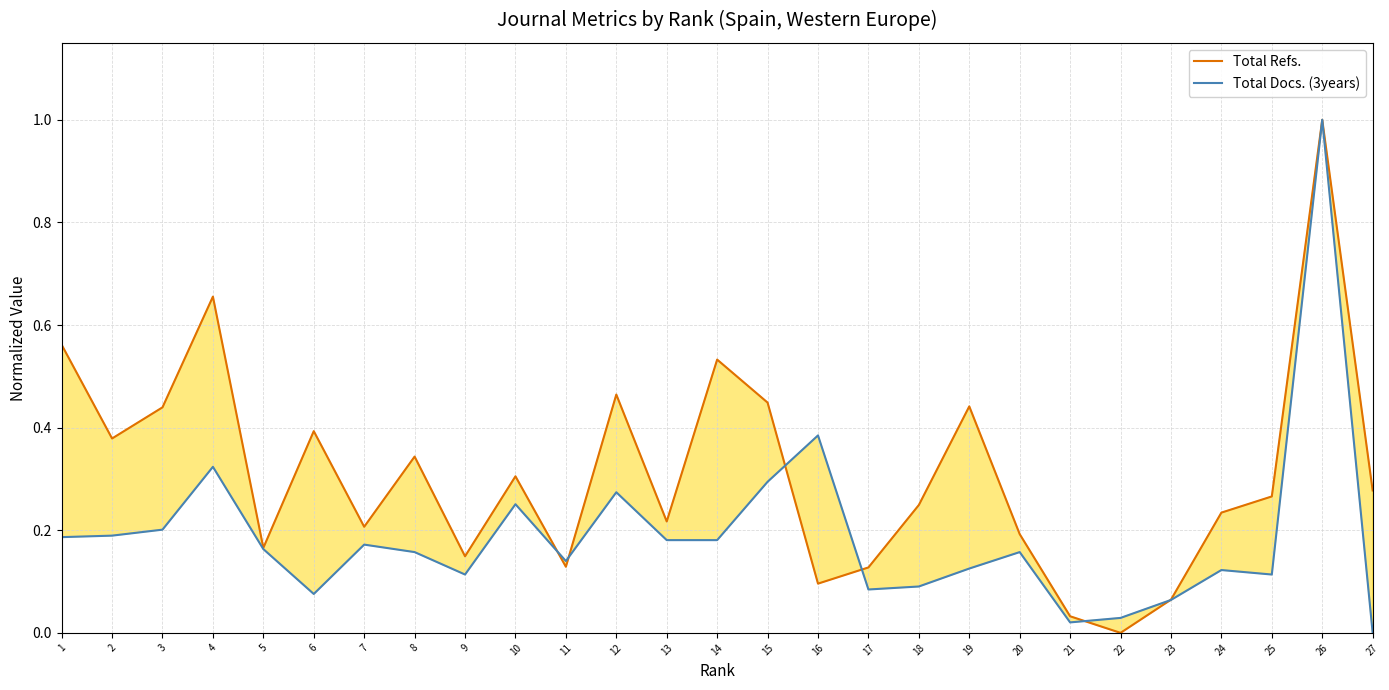

List the series in order of their peak value, highest first.

Total Refs., Total Docs. (3years)